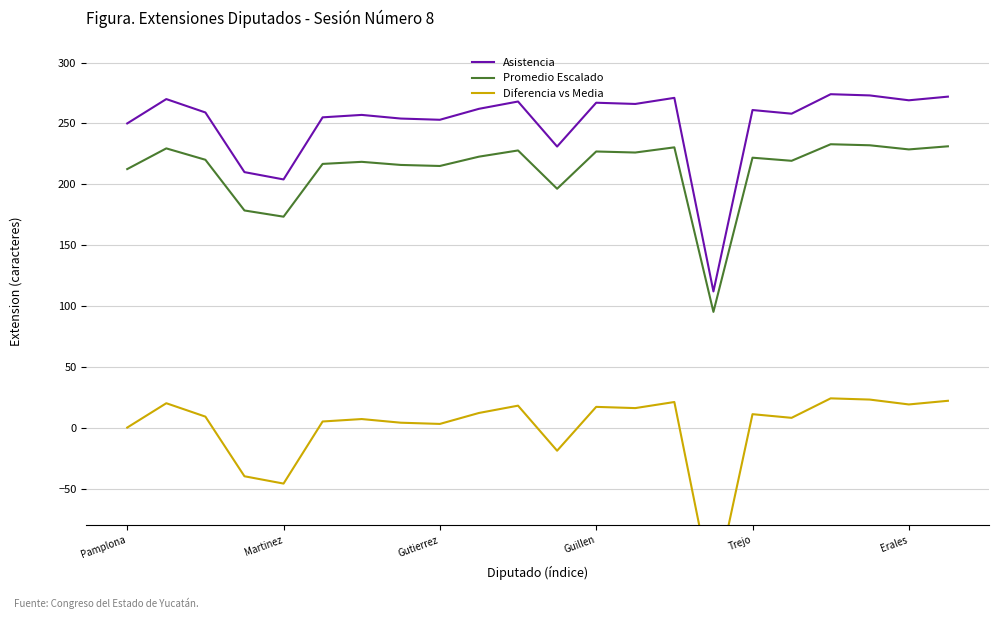

What is the value of the Diferencia vs Media point at the 22nd from the left?

22.2